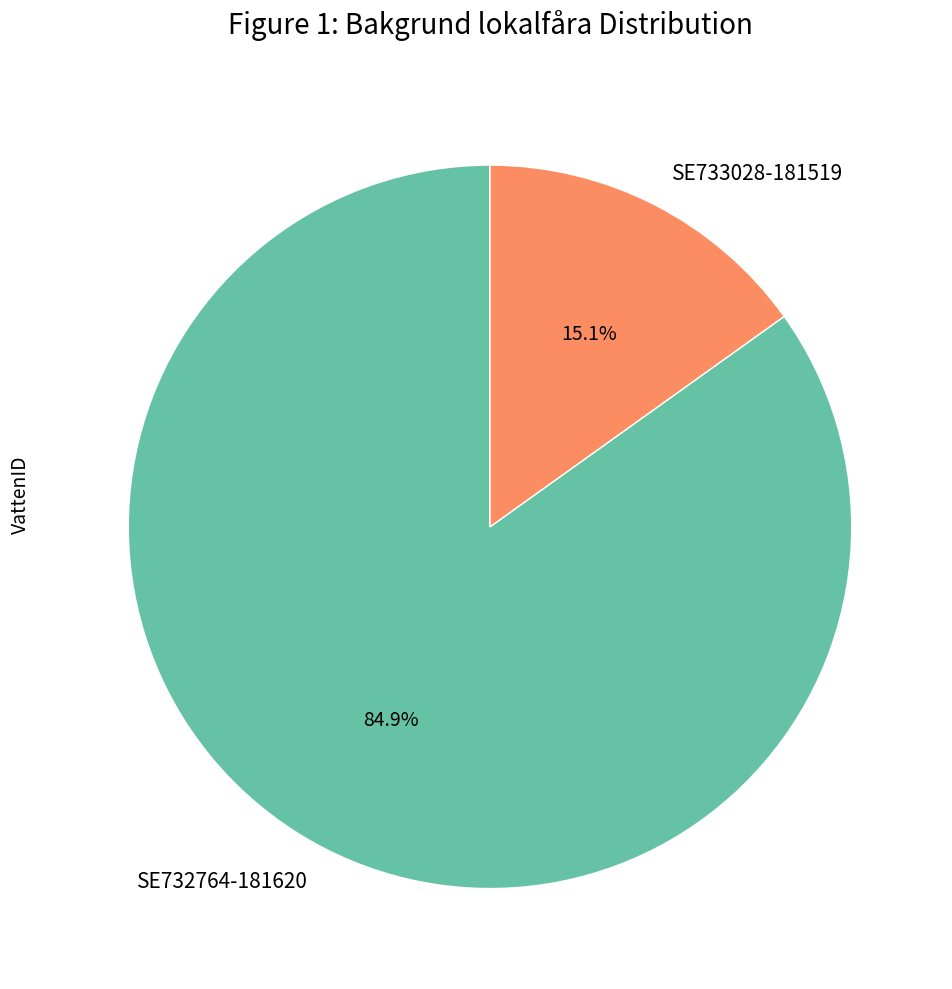

Which has a higher value, SE733028-181519 or SE732764-181620?

SE732764-181620